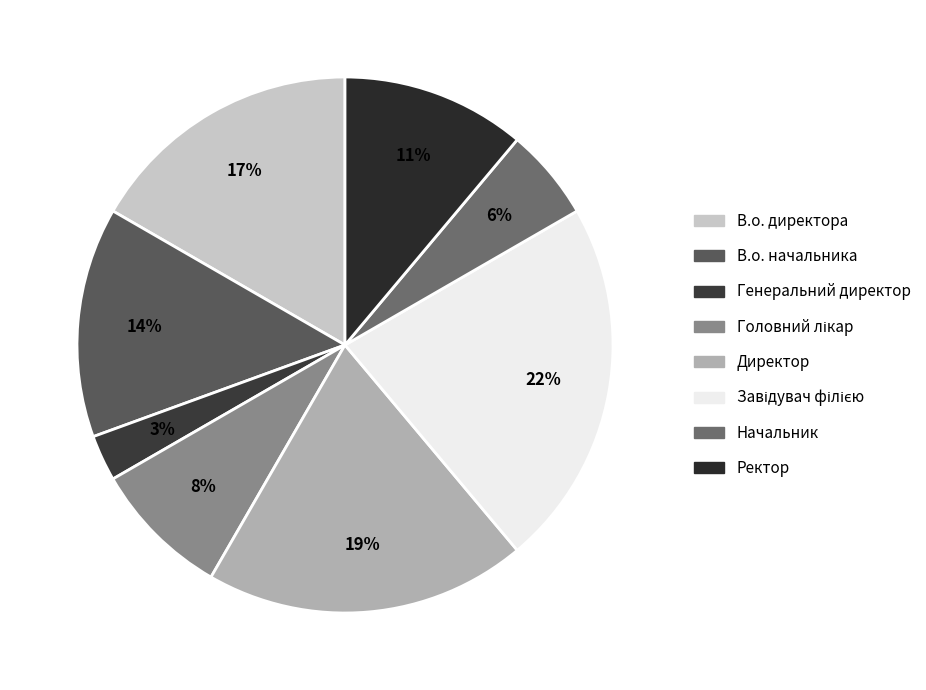

To the nearest percent, what portion does В.о. директора represent?

17%